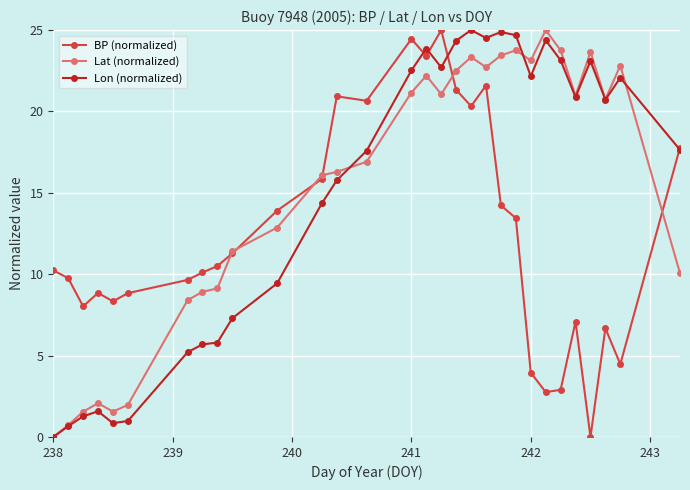

What is the value of the Lon (normalized) point at the 27th from the left?

23.1